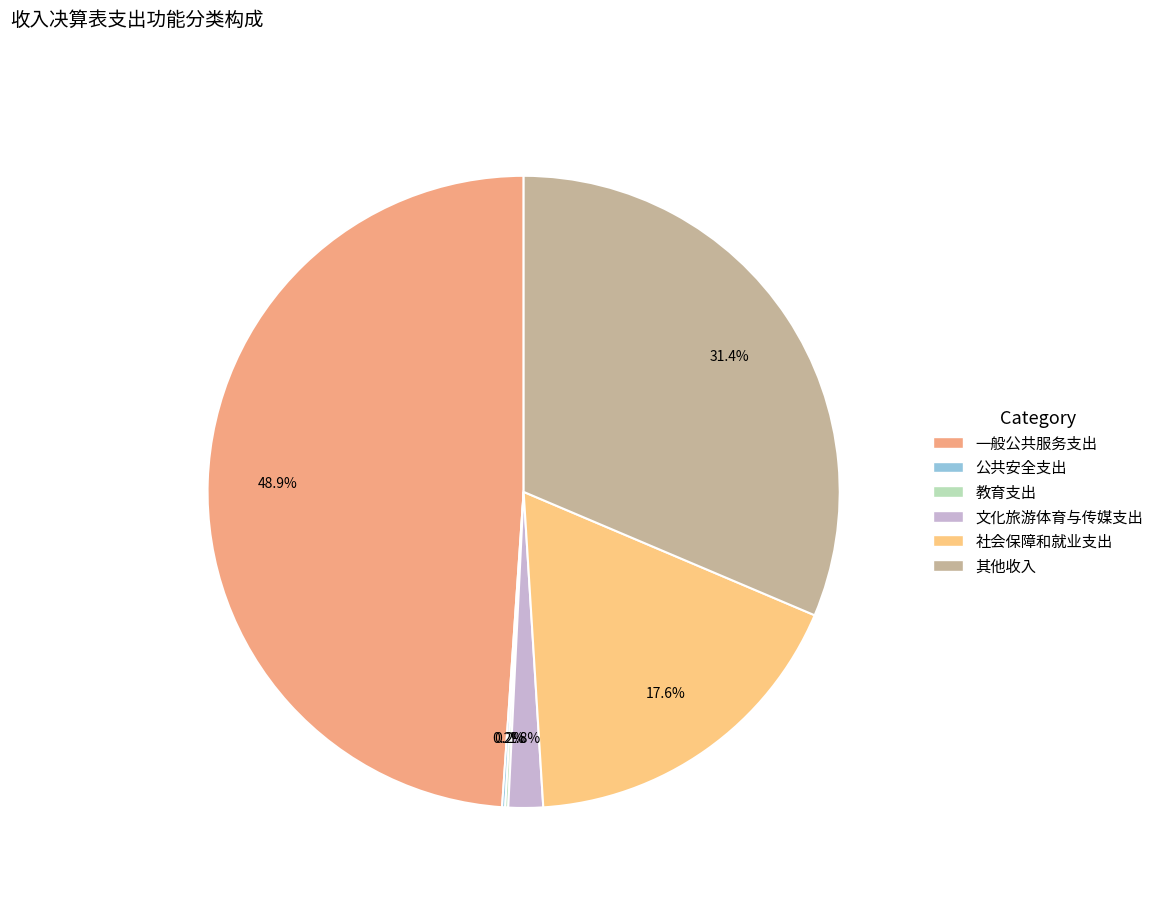

Is there any slice that represents more than half of the pie?

No